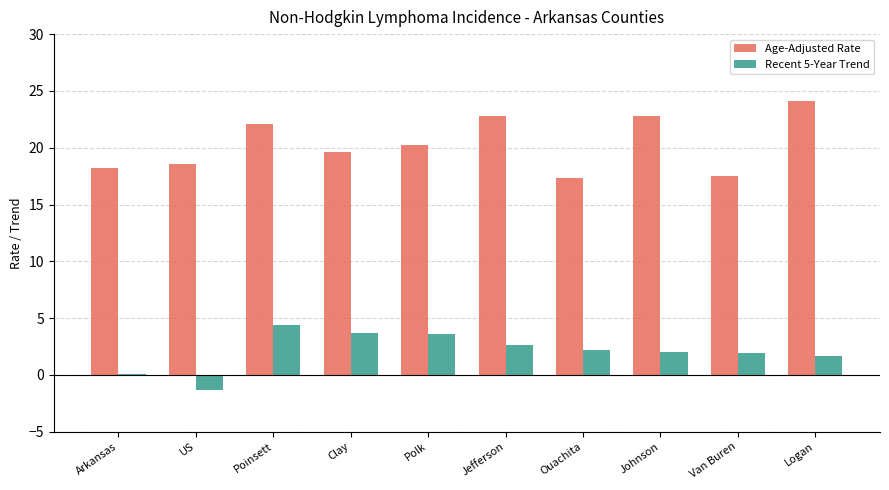

What is the sum of the Age-Adjusted Rate values at Ouachita and Van Buren?

34.8